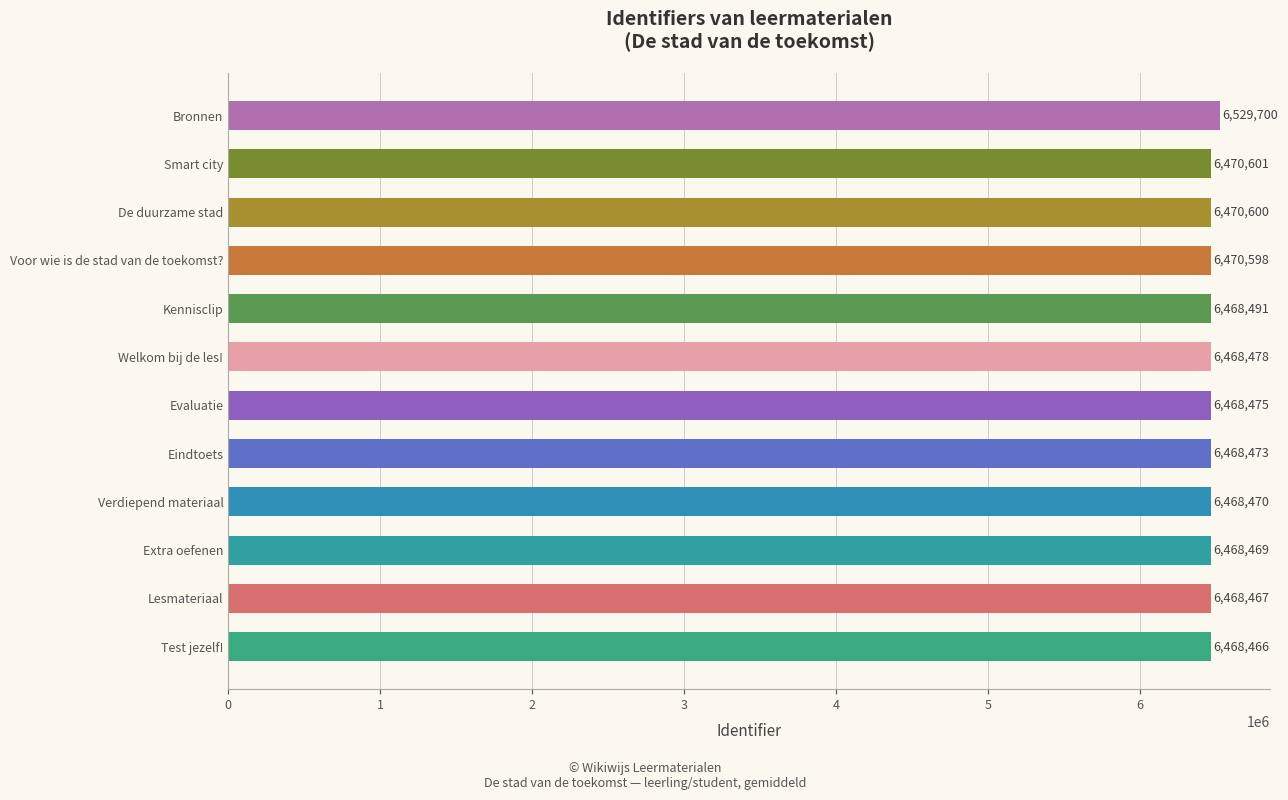

What is the average value?

6474107